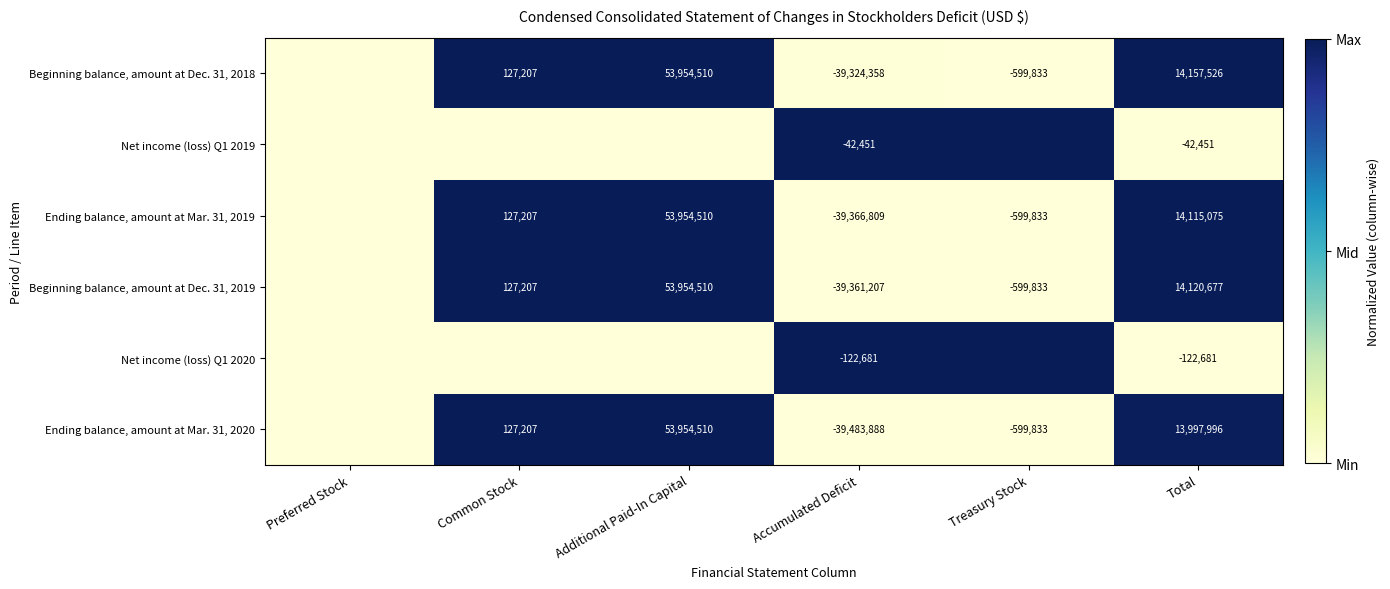

What is the total value across all series at Accumulated Deficit?

-157701394